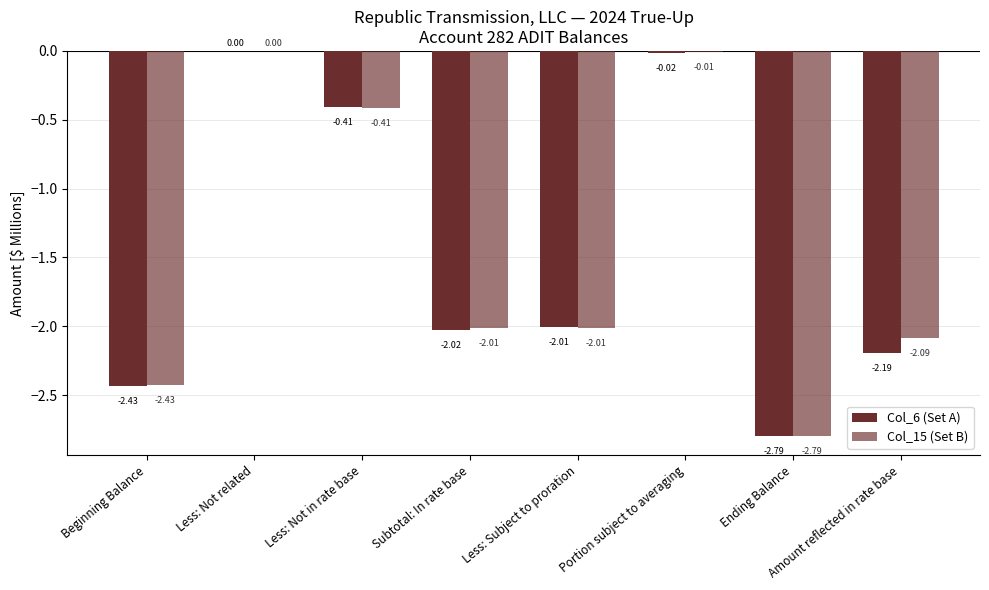

Are the bars horizontal?

No